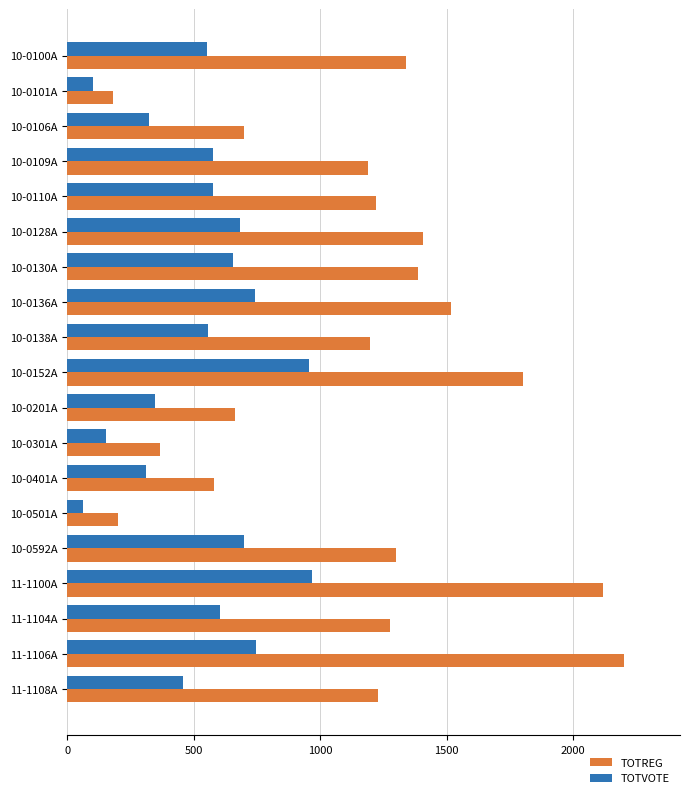

What is the sum of all TOTVOTE values?

10066